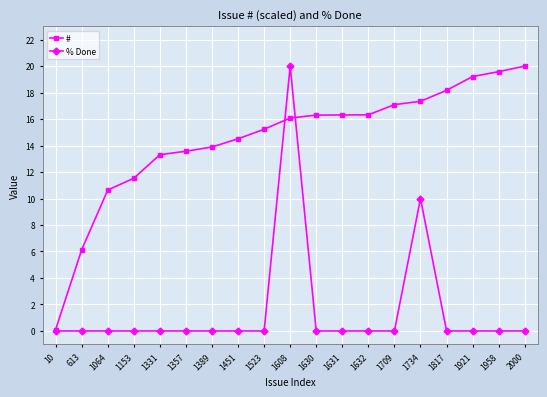

What is the difference between the maximum and second lowest values in the % Done series?

20.0